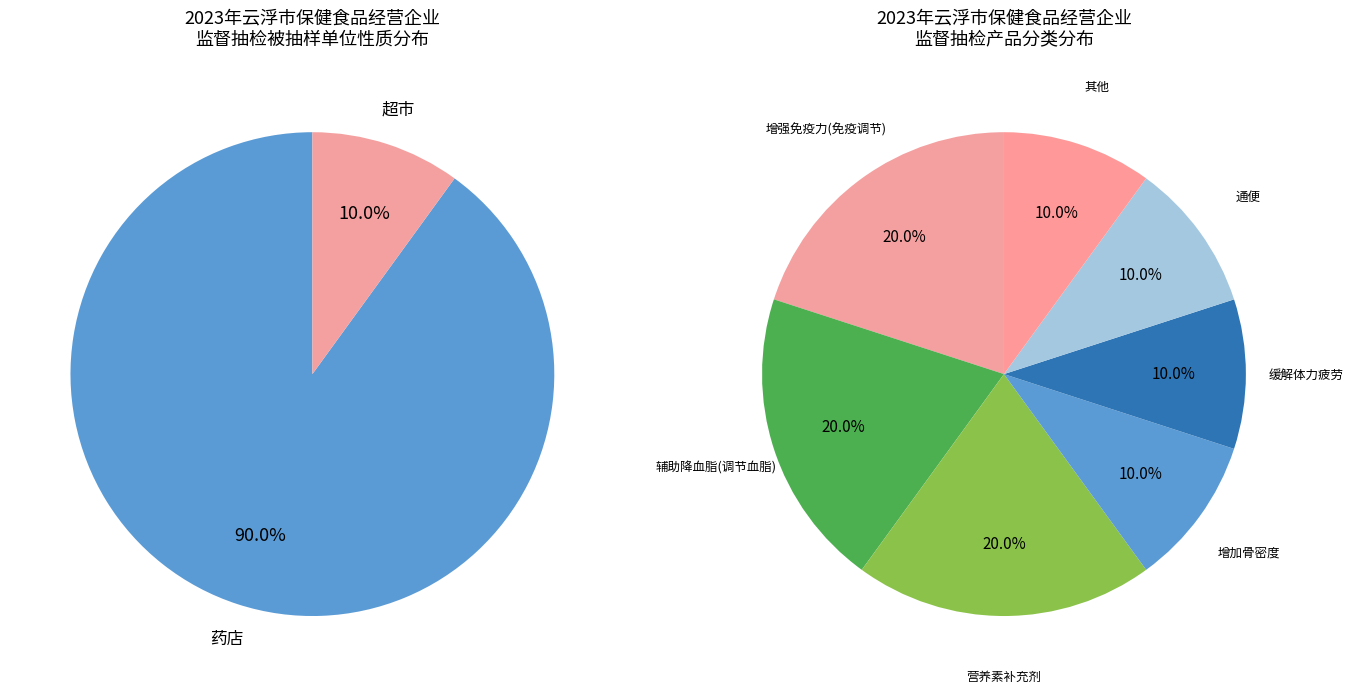

To the nearest percent, what is the combined percentage of 超市 and 药店?

100%